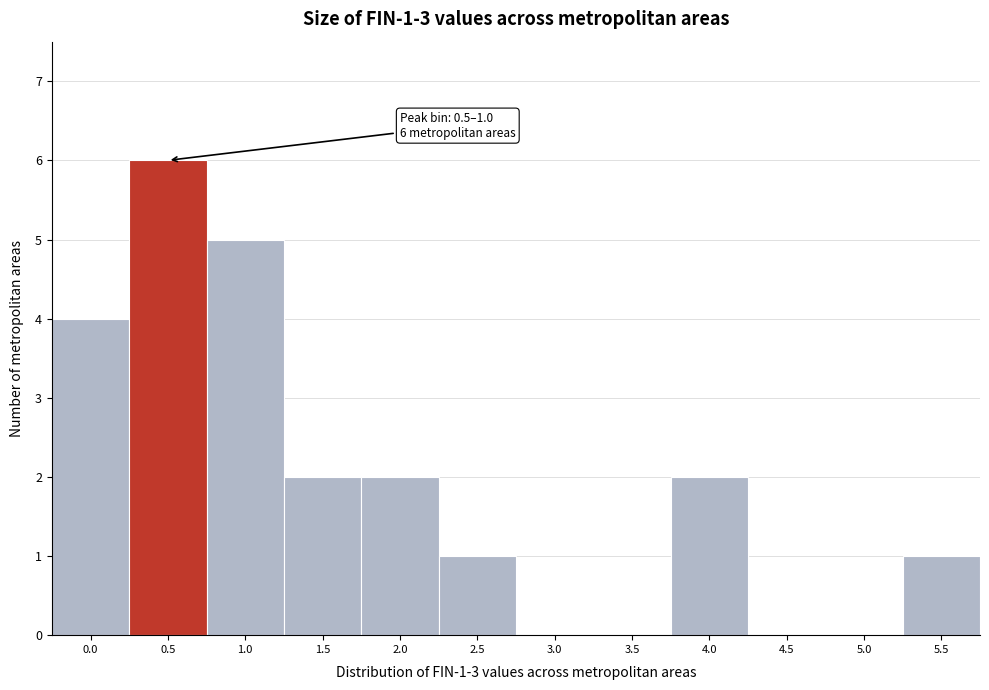

Reading right to left, what are all the values shown in this chart?

5.5=1	5.0=0	4.5=0	4.0=2	3.5=0	3.0=0	2.5=1	2.0=2	1.5=2	1.0=5	0.5=6	0.0=4